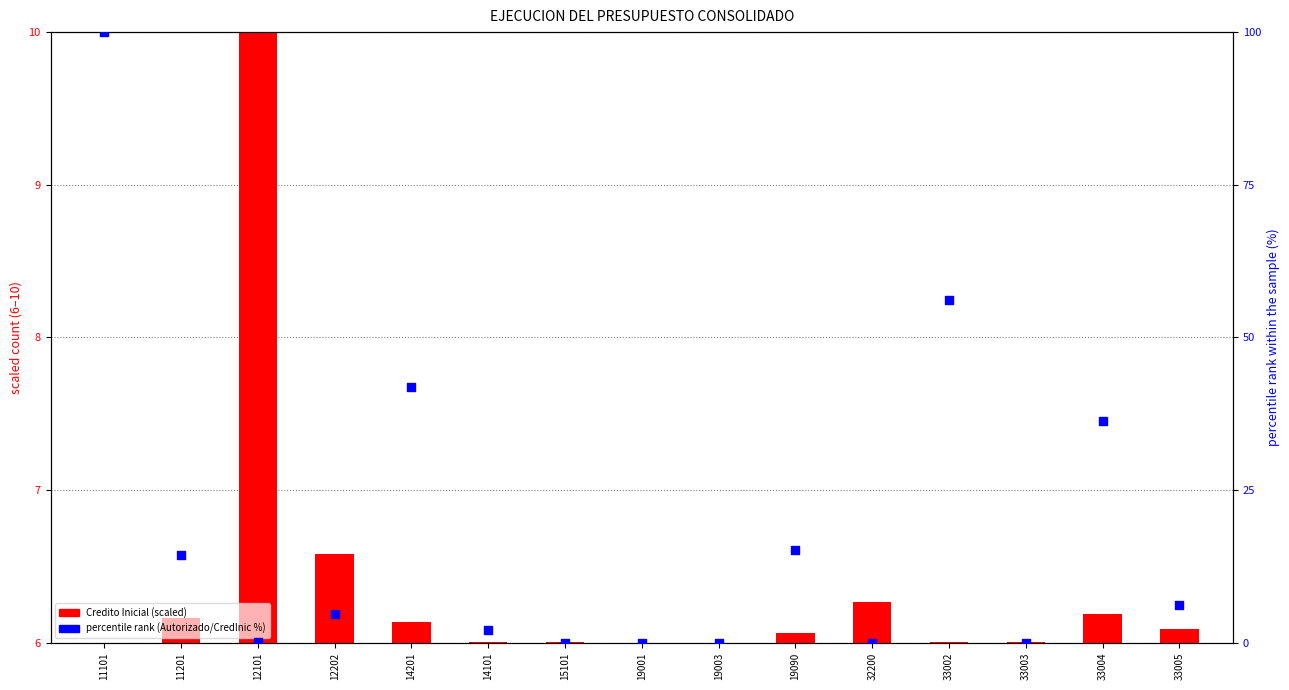

Approximately how many times larger is the value at 33002 compared to 11201?

3.9